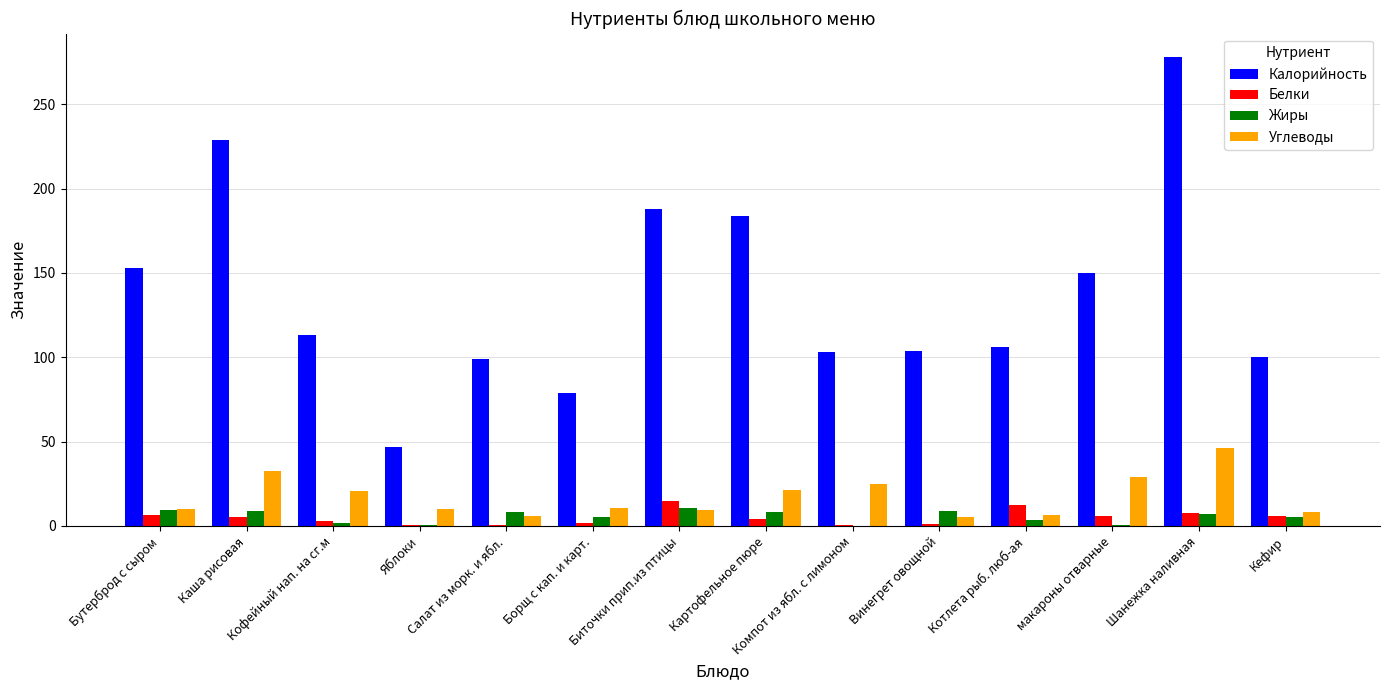

Which label corresponds to the largest value in the chart?

Шанежка наливная